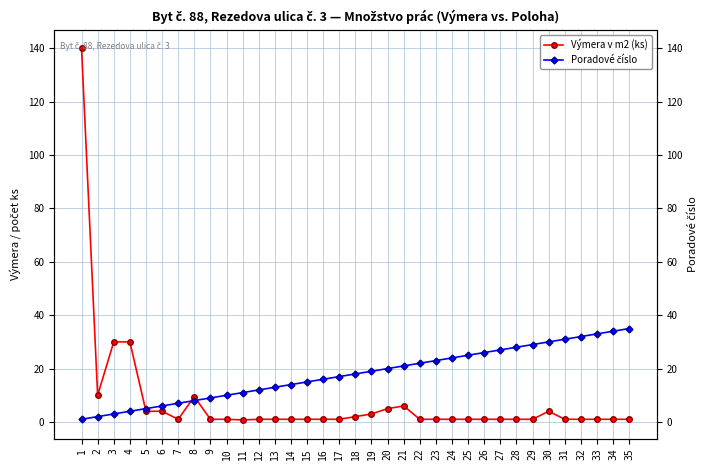

Is the value of Poradové číslo at 12 greater than the value of Výmera v m2 (ks) at 21?

Yes